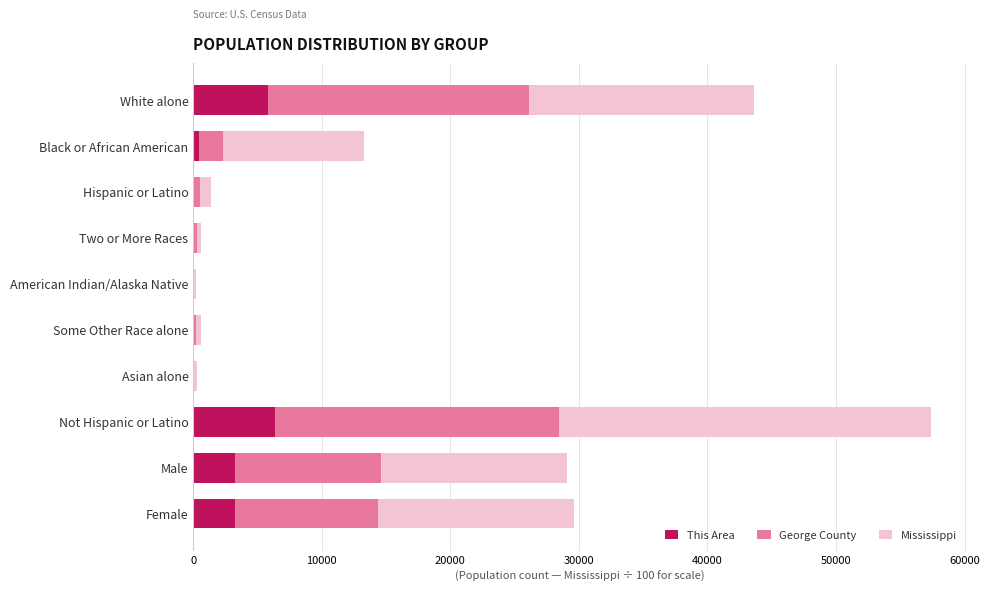

The This Area series shows 6363.0 at Not Hispanic or Latino. True or false?

True